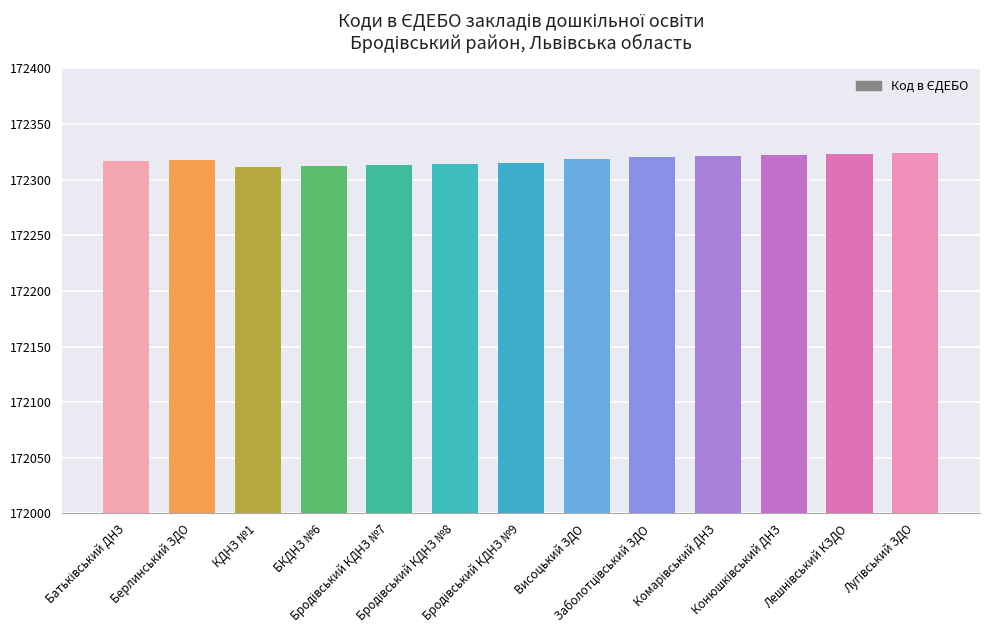

What is the average value?

172318